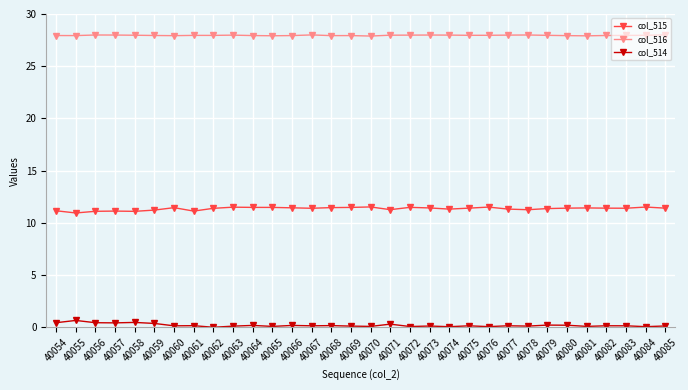

What is the average value of the col_514 series?

0.2